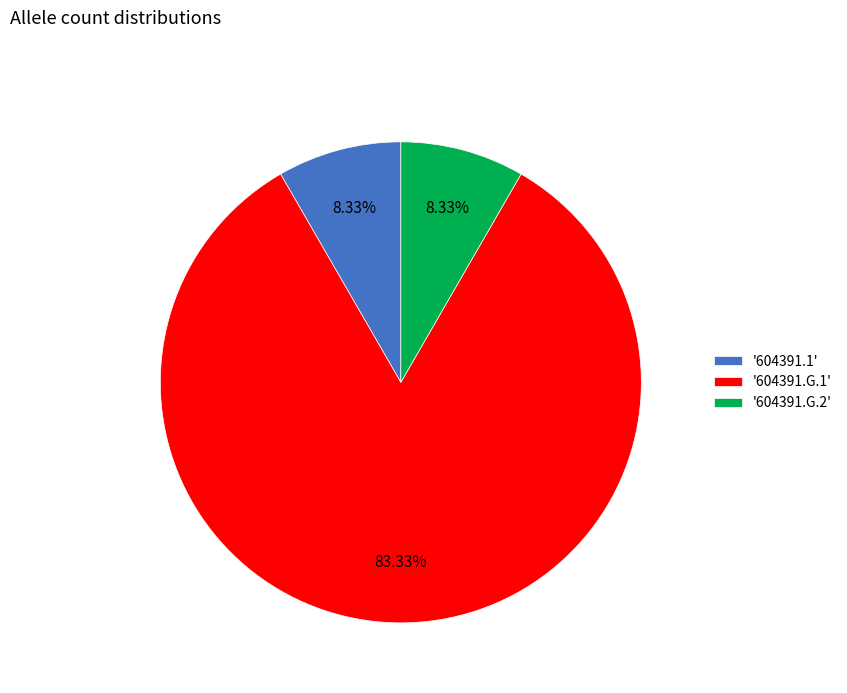

Is there a majority slice in this chart?

Yes